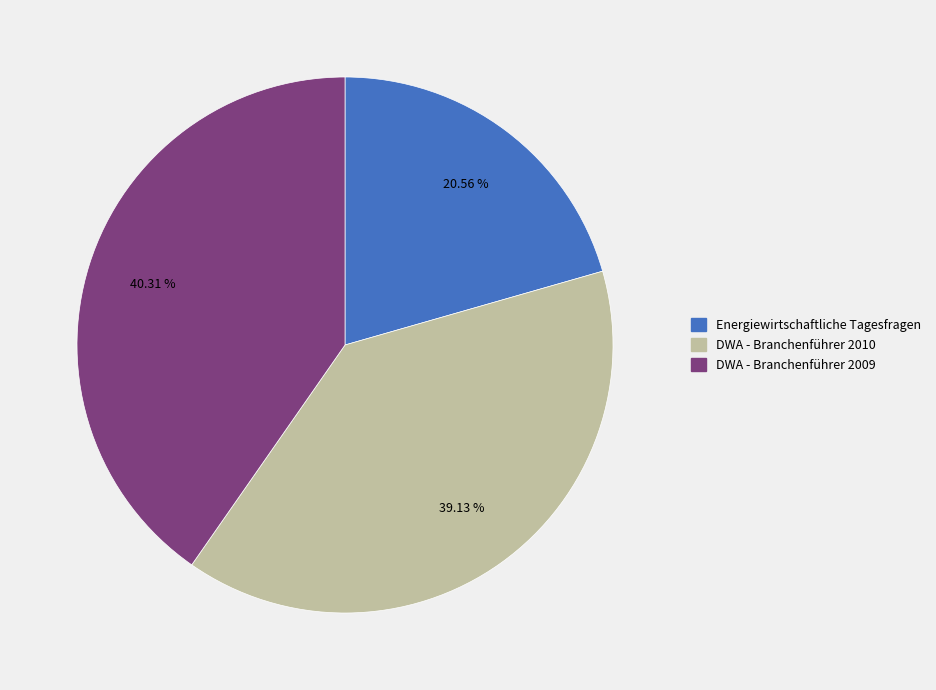

Rank the categories by value from highest to lowest.

DWA - Branchenführer 2009, DWA - Branchenführer 2010, Energiewirtschaftliche Tagesfragen